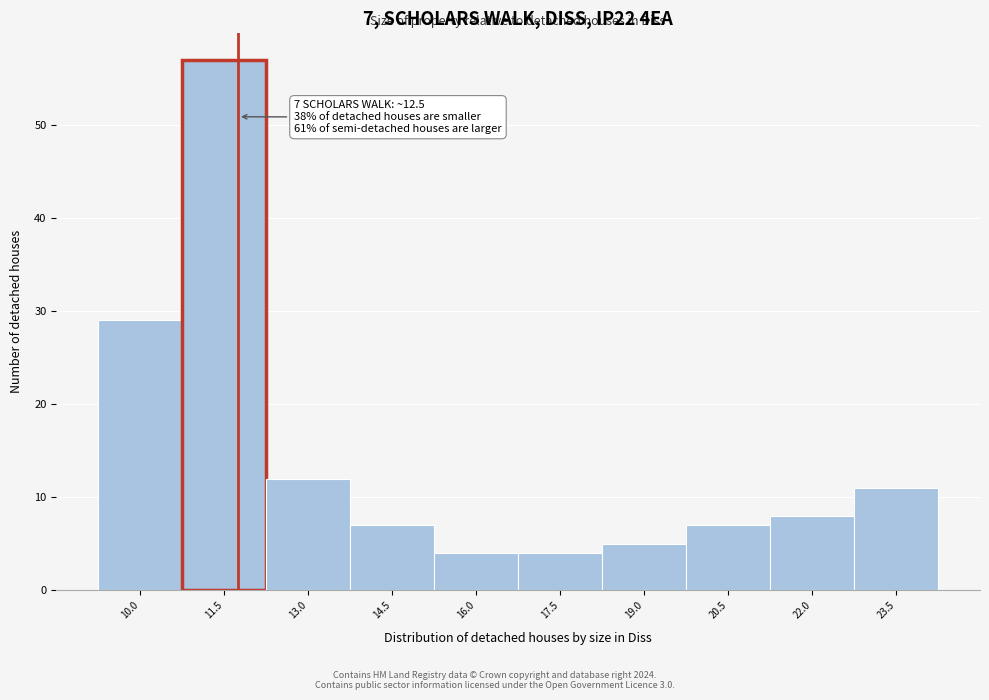

Reading right to left, transcribe all the data shown in this chart.

11	8	7	5	4	4	7	12	57	29